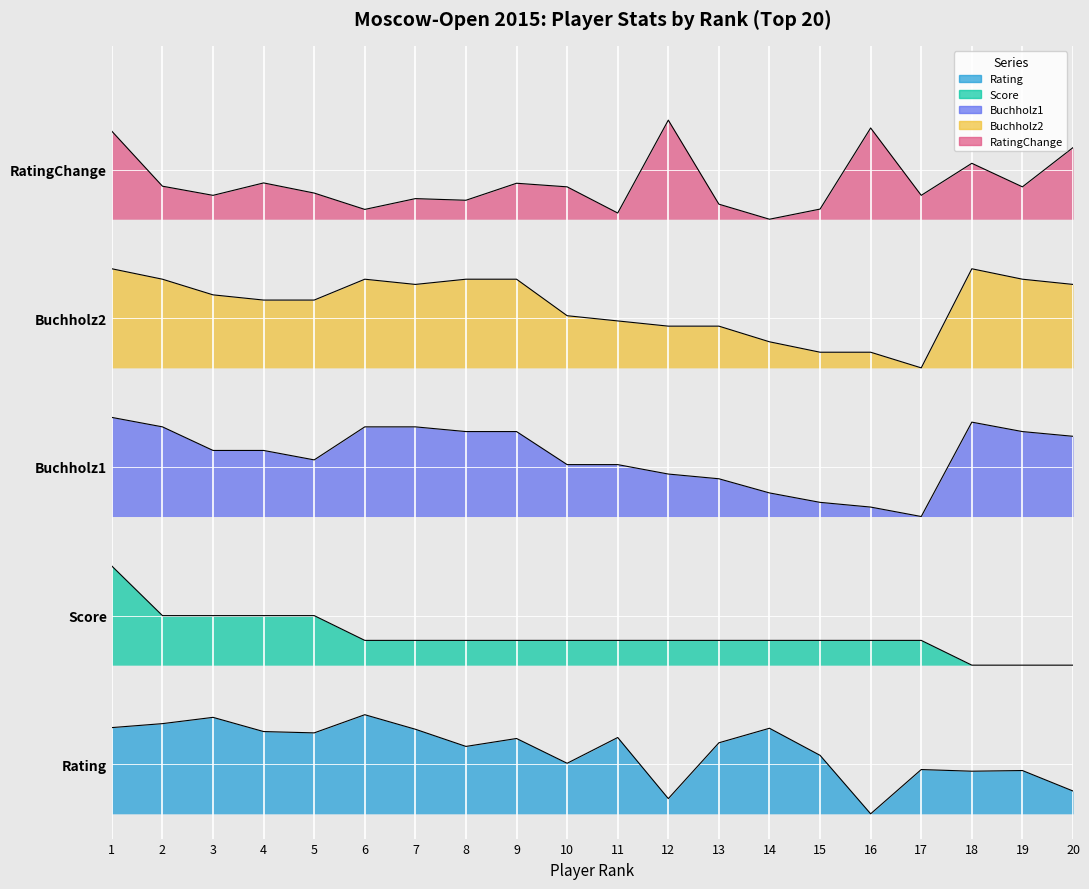

Reading left to right, extract all data points from this chart.

Rating: 1=34.8	2=36.4	3=38.9	4=33.2	5=32.7	6=40.0	7=34.1	8=27.2	9=30.4	10=20.4	11=30.8	12=6.1	13=28.7	14=34.5	15=23.6	16=0.0	17=17.9	18=17.2	19=17.5	20=9.2
Score: 1=100.0	2=80.0	3=80.0	4=80.0	5=80.0	6=70.0	7=70.0	8=70.0	9=70.0	10=70.0	11=70.0	12=70.0	13=70.0	14=70.0	15=70.0	16=70.0	17=70.0	18=60.0	19=60.0	20=60.0
Buchholz1: 1=160.0	2=156.2	3=146.7	4=146.7	5=142.9	6=156.2	7=156.2	8=154.3	9=154.3	10=141.0	11=141.0	12=137.1	13=135.2	14=129.5	15=125.7	16=123.8	17=120.0	18=158.1	19=154.3	20=152.4
Buchholz2: 1=220.0	2=215.8	3=209.5	4=207.4	5=207.4	6=215.8	7=213.7	8=215.8	9=215.8	10=201.1	11=198.9	12=196.8	13=196.8	14=190.5	15=186.3	16=186.3	17=180.0	18=220.0	19=215.8	20=213.7
RatingChange: 1=275.5	2=253.3	3=249.6	4=254.7	5=250.6	6=244.0	7=248.3	8=247.7	9=254.5	10=253.1	11=242.5	12=280.0	13=246.1	14=240.0	15=244.1	16=276.8	17=249.6	18=262.6	19=253.1	20=268.9